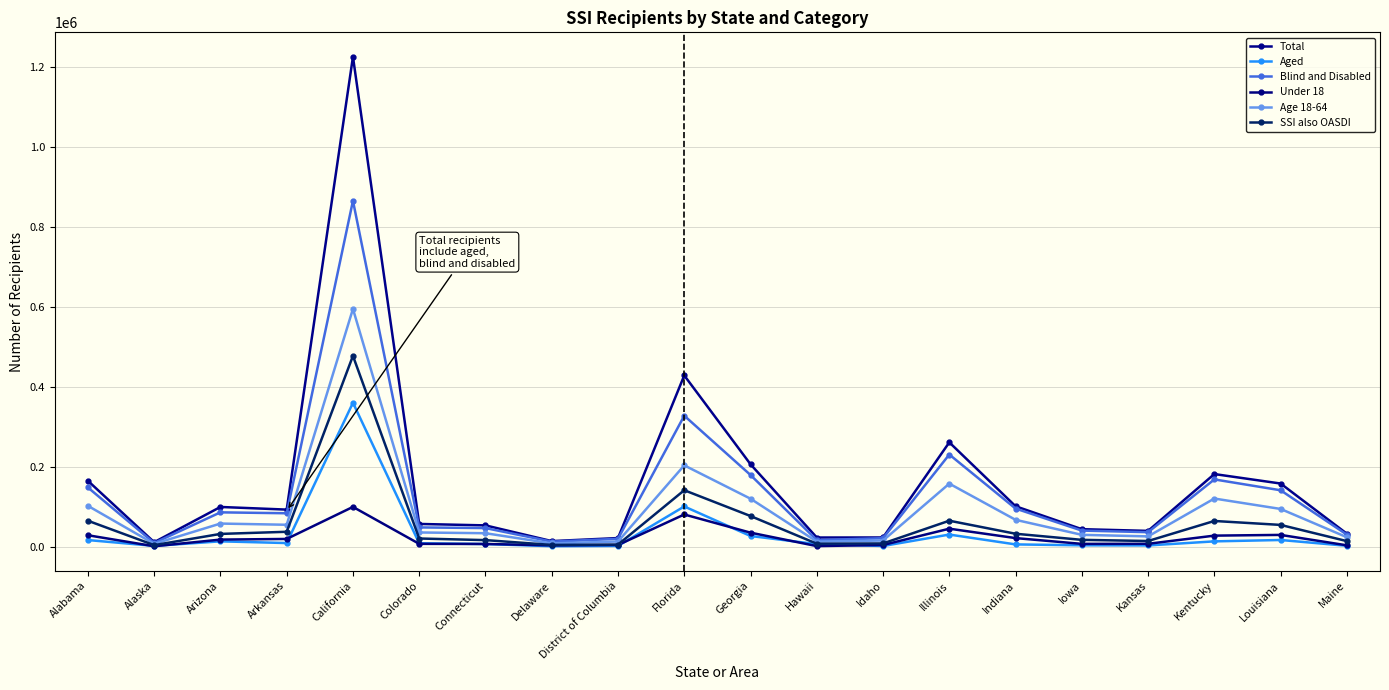

Is it true that Age 18-64 equals 132938 at Alabama?

False